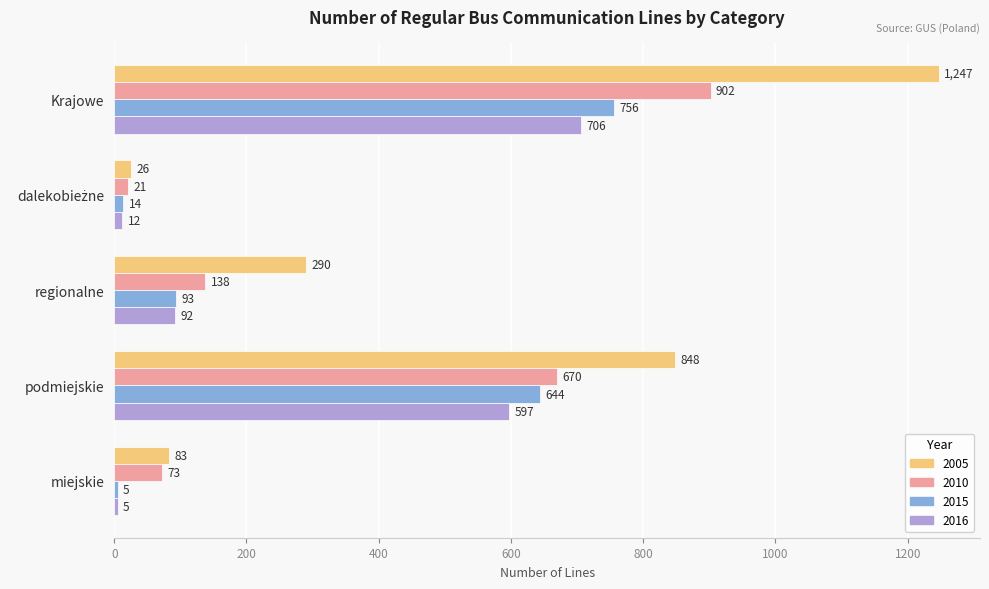

Where is 2015 nearest to the value 380?

podmiejskie